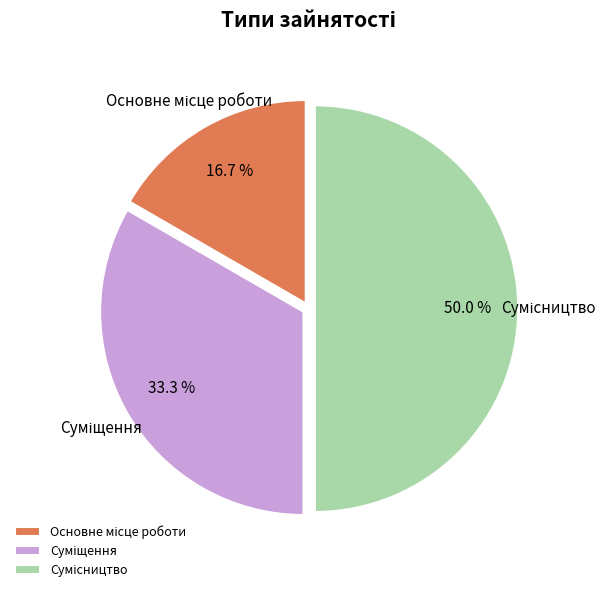

Is it true that Основне місце роботи is 17% of the pie?

True